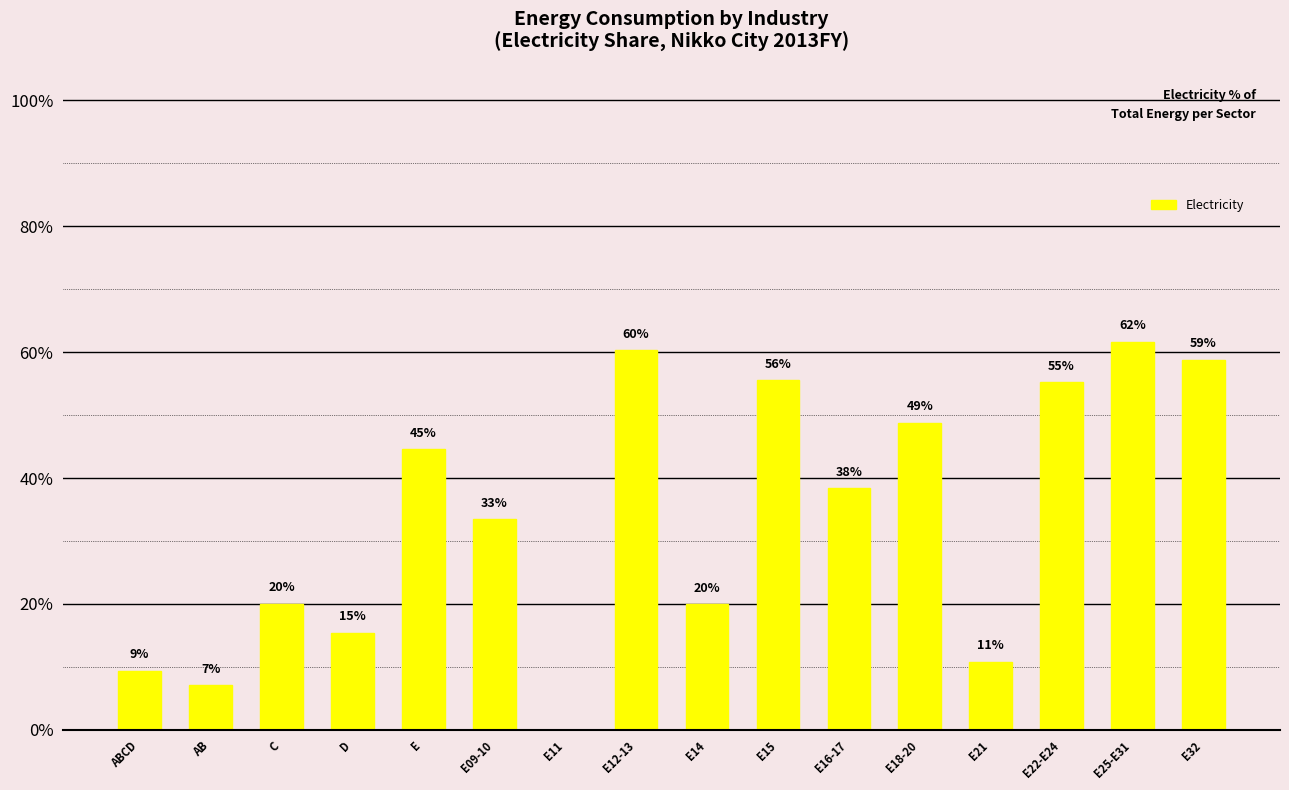

List the labels in order of value, largest first.

E25-E31, E12-13, E32, E15, E22-E24, E18-20, E, E16-17, E09-10, C, E14, D, E21, ABCD, AB, E11